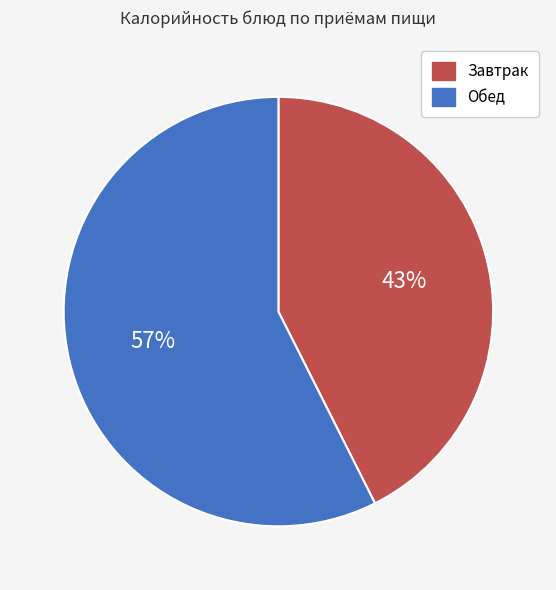

Between Обед and Завтрак, which is larger?

Обед